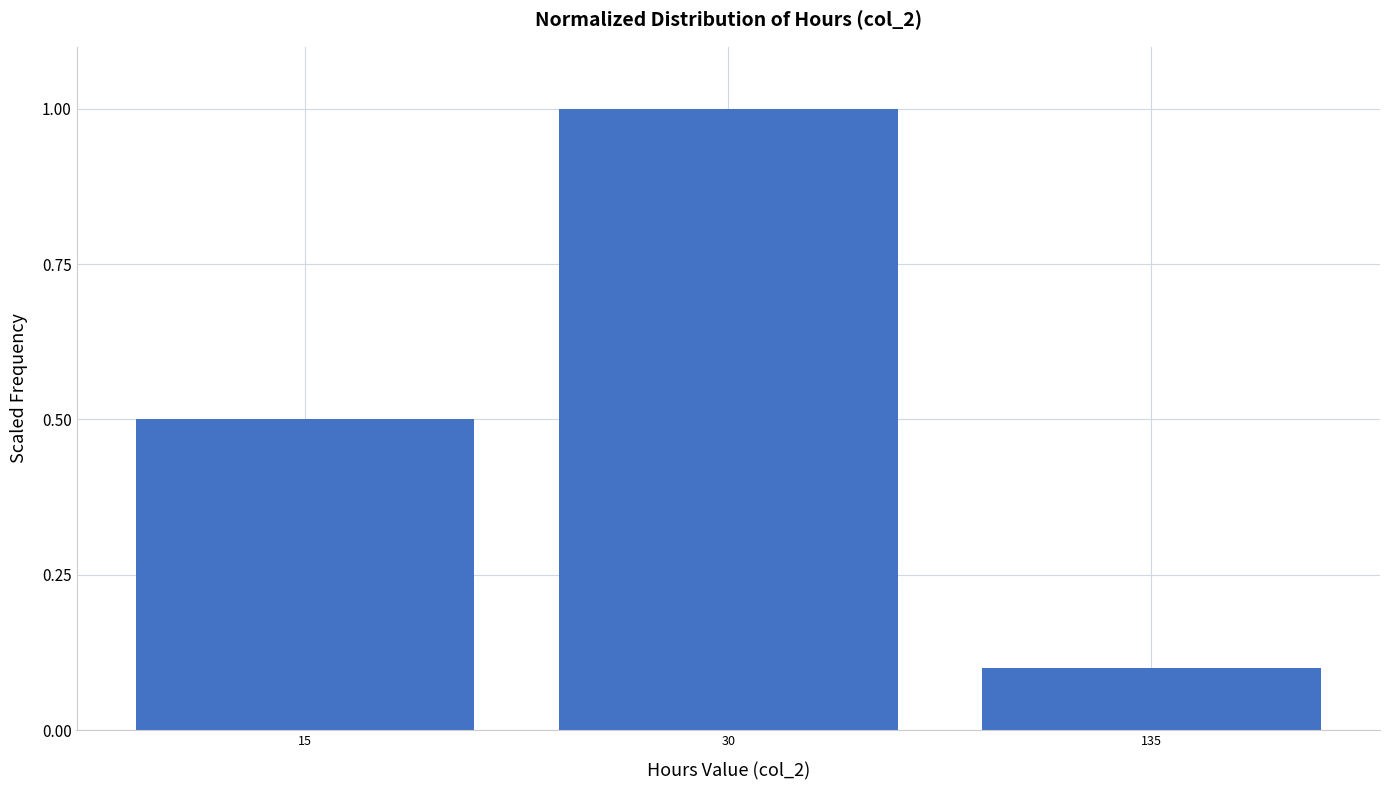

Reading left to right, transcribe all the data shown in this chart.

15=0.5	30=1.0	135=0.1